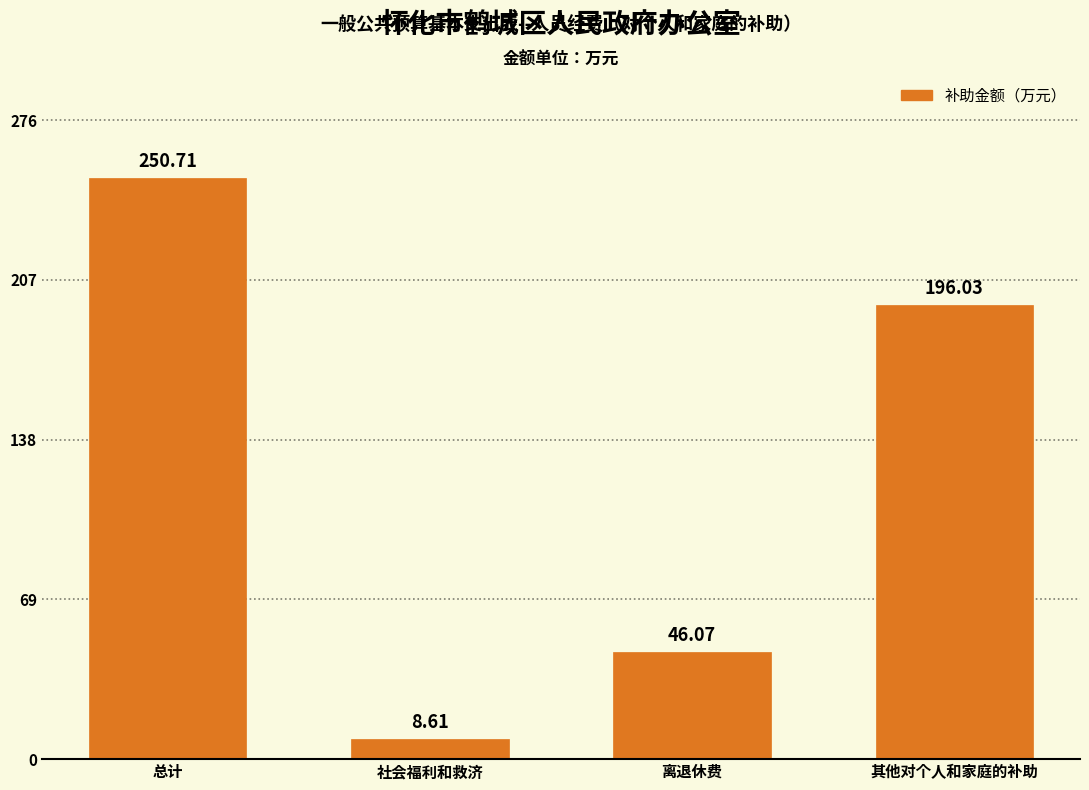

What is the difference between the maximum and second lowest values?

204.6